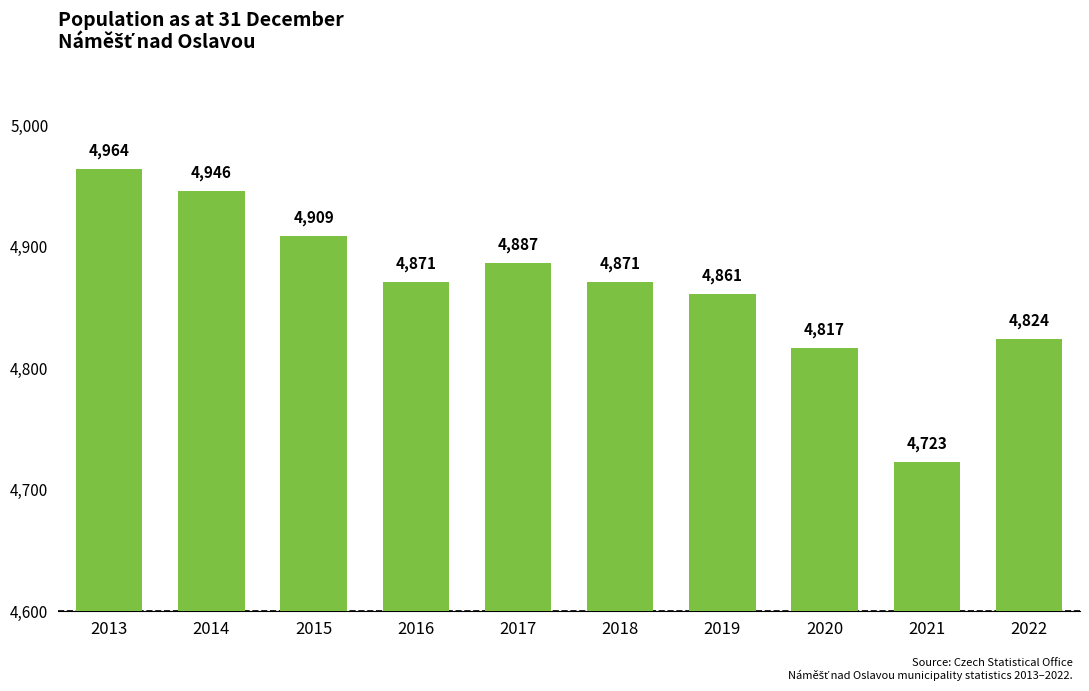

What is the difference between the maximum and minimum values?

241